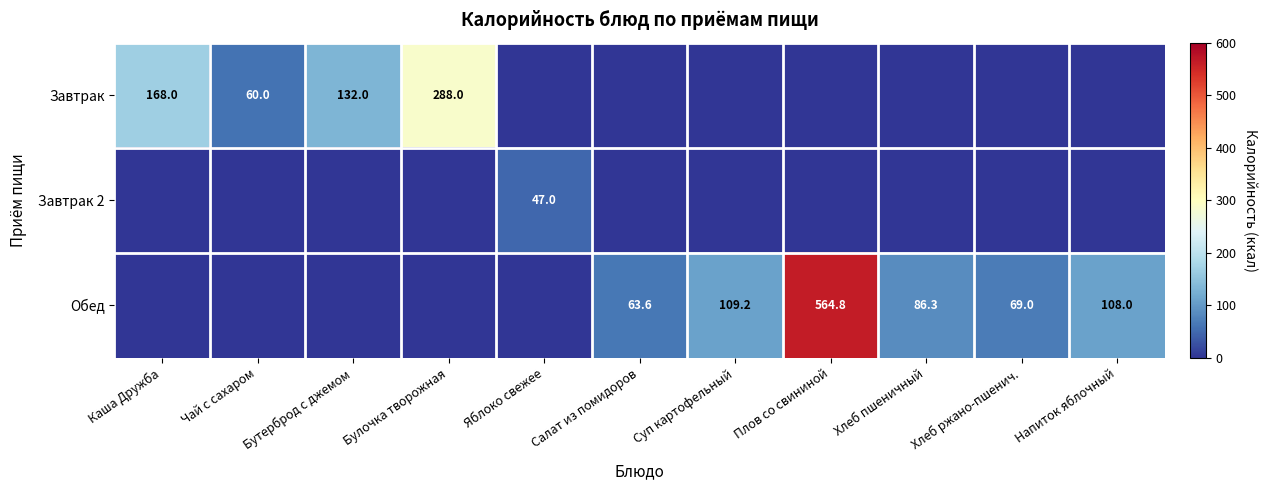

What is the spread (max minus min) of values at Бутерброд с джемом?

132.0